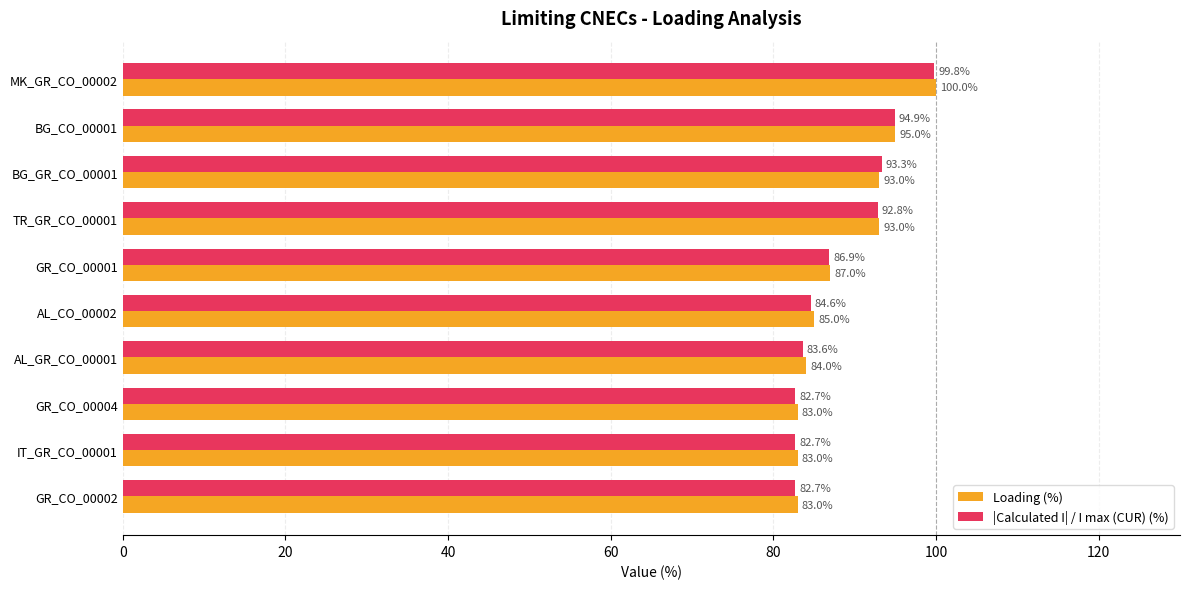

At which label does Loading (%) reach its peak?

MK_GR_CO_00002